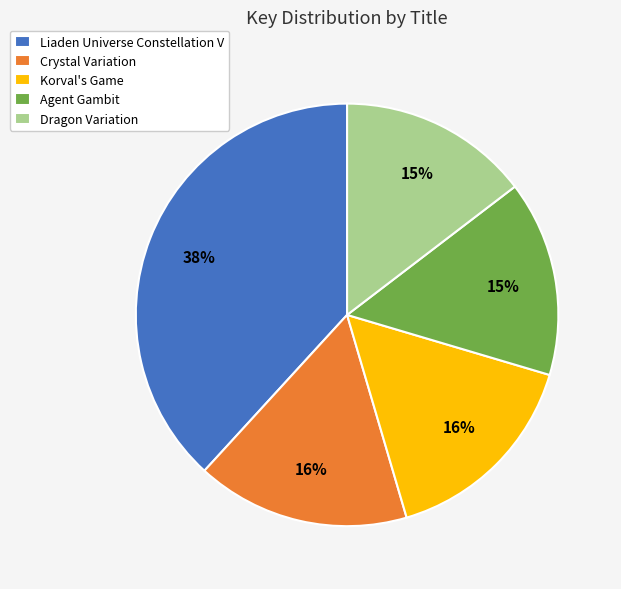

Which has a higher value, Crystal Variation or Dragon Variation?

Crystal Variation